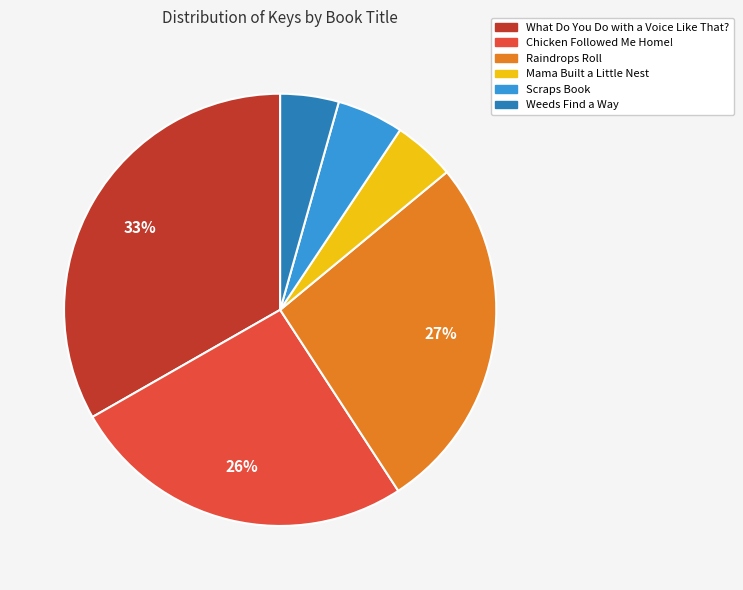

Which slice is the largest?

What Do You Do with a Voice Like That?